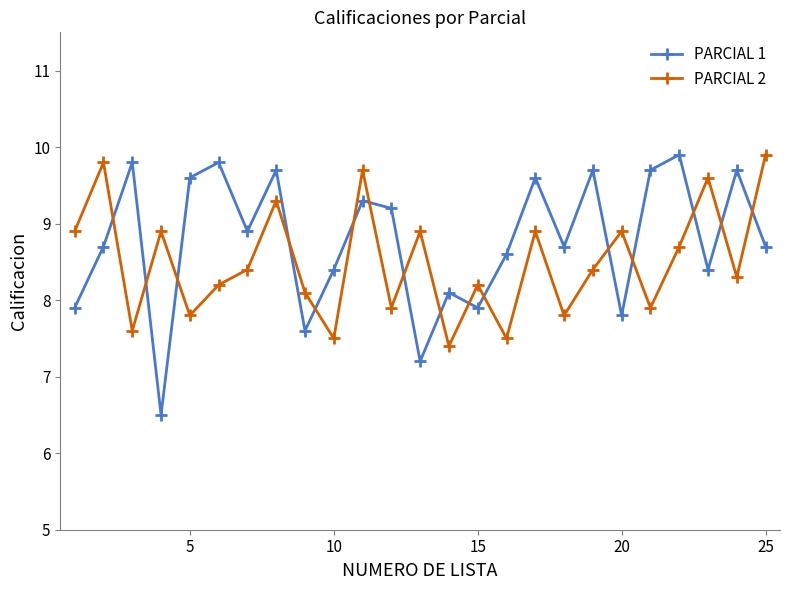

What is the sum of all PARCIAL 2 values?

212.5